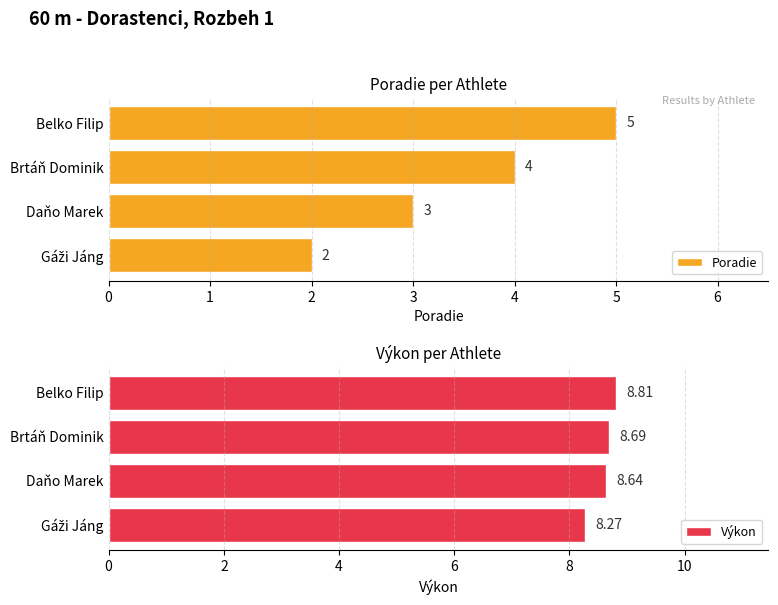

What is the sum of all Poradie values?

14